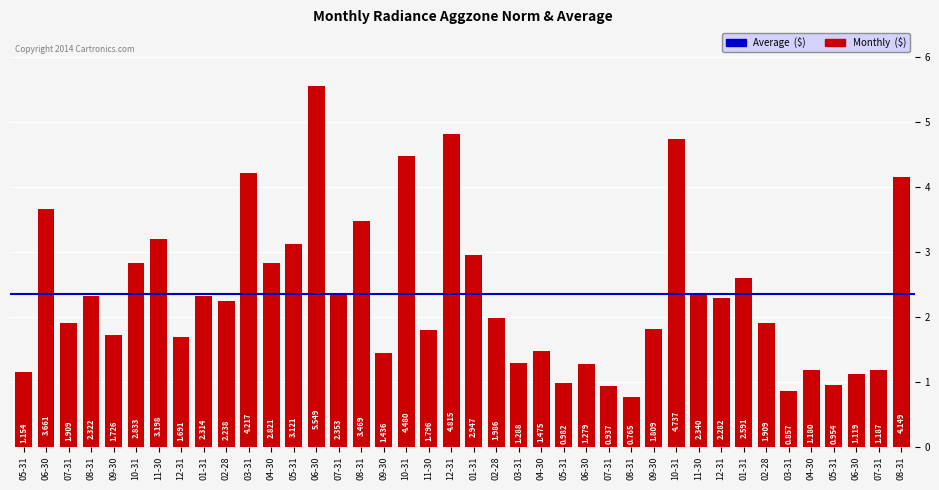

Count the number of data series in this chart.

1